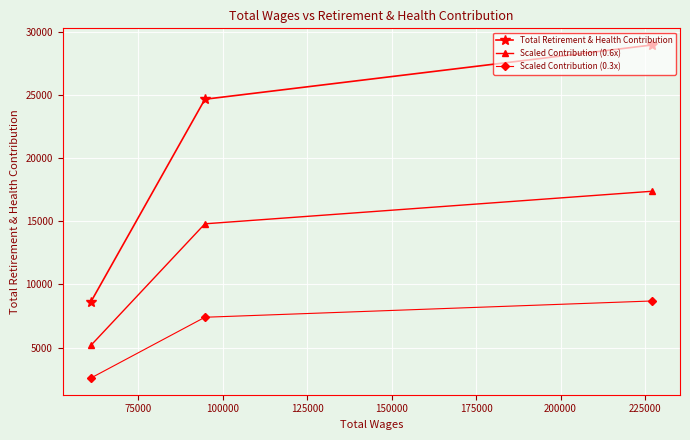

Does the chart display data point markers on the line(s)?

Yes